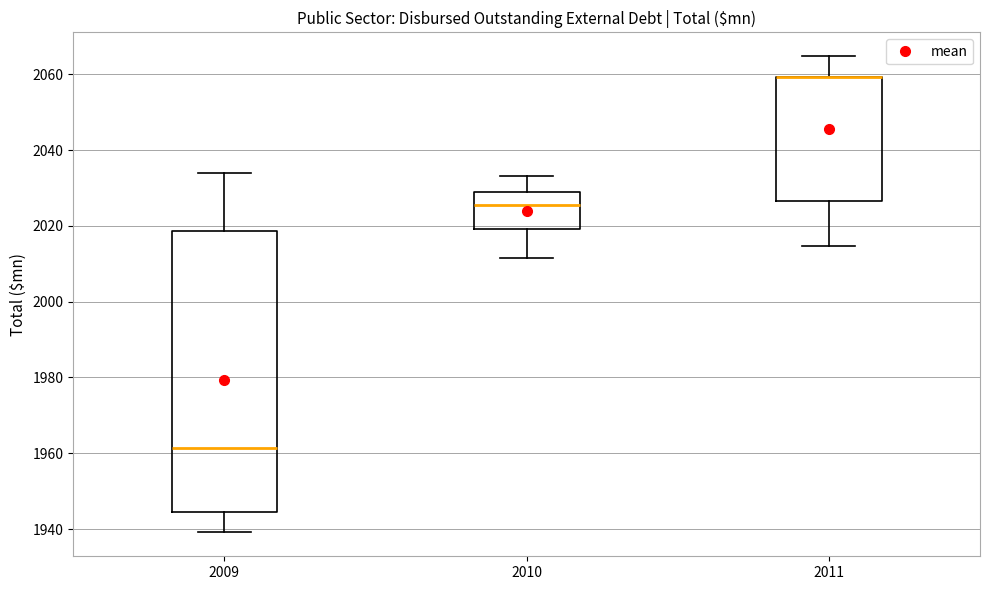

Reading left to right, transcribe this box plot: for each box, give where its median line is, the range the box spans, and where its two whiskers end, as read against the y-axis. The values are not printed on the chart, so give them approximately, as read against the axis.

2009: median 1962, box 1944 to 2018, whiskers 1940 to 2034
2010: median 2026, box 2020 to 2030, whiskers 2012 to 2034
2011: median 2060 (drawn on the box's upper edge), box 2026 to 2060, whiskers 2014 to 2064